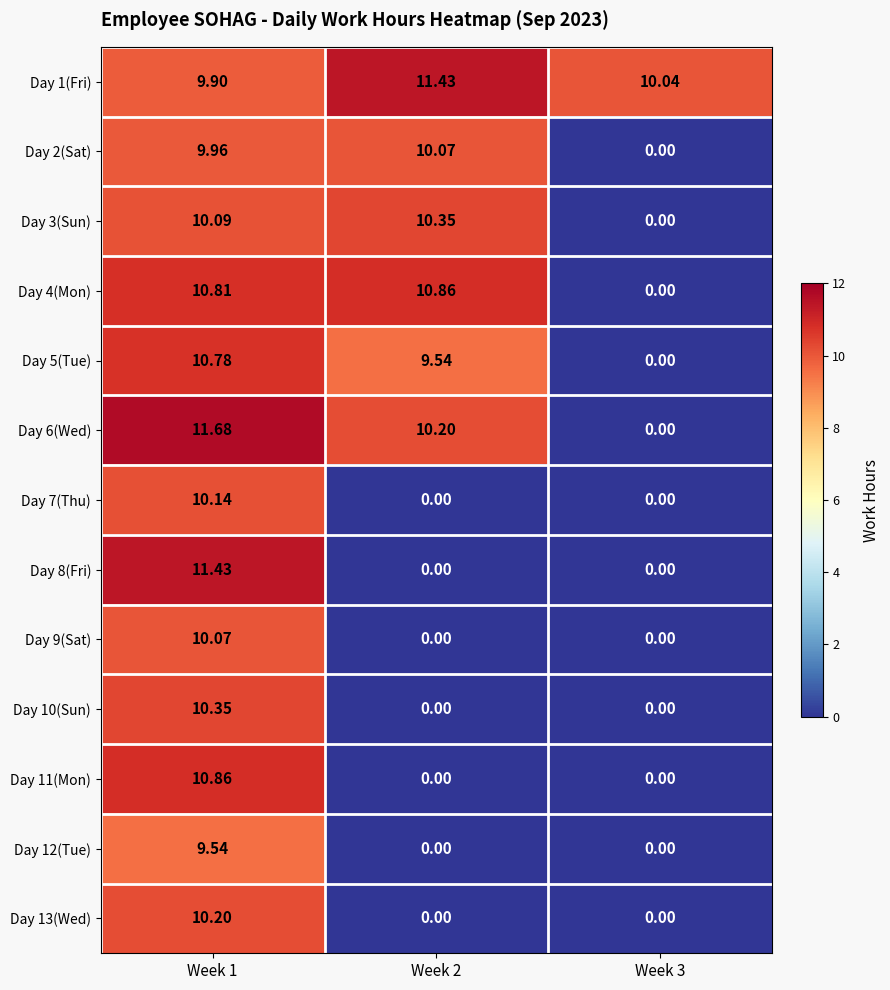

How many data points does each series have?

3